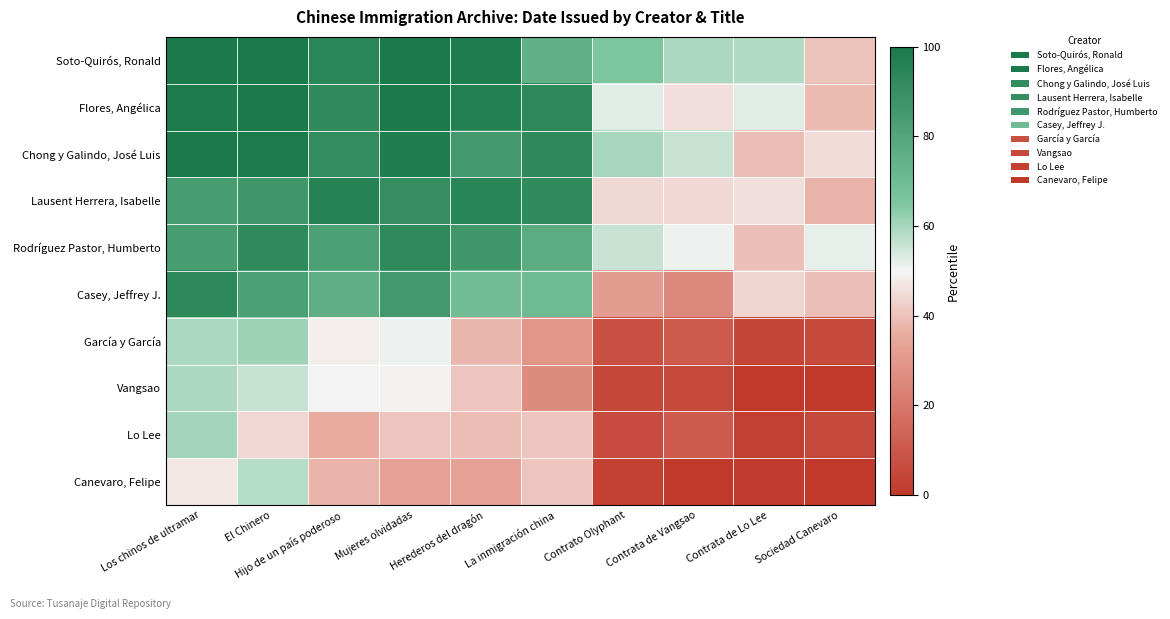

Reading left to right, extract all data points from this chart.

Soto-Quirós, Ronald: Los chinos de ultramar=100.0	El Chinero=100.0	Hijo de un país poderoso=94.3	Mujeres olvidadas=100.0	Herederos del dragón=98.3	La inmigración china=75.0	Contrato Olyphant=65.9	Contrata de Vangsao=59.2	Contrata de Lo Lee=58.6	Sociedad Canevaro=40.5
Flores, Angélica: Los chinos de ultramar=98.7	El Chinero=100.0	Hijo de un país poderoso=92.6	Mujeres olvidadas=100.0	Herederos del dragón=97.0	La inmigración china=93.6	Contrato Olyphant=52.4	Contrata de Vangsao=45.6	Contrata de Lo Lee=52.7	Sociedad Canevaro=38.9
Chong y Galindo, José Luis: Los chinos de ultramar=100.0	El Chinero=99.2	Hijo de un país poderoso=91.7	Mujeres olvidadas=97.7	Herederos del dragón=85.5	La inmigración china=93.2	Contrato Olyphant=59.7	Contrata de Vangsao=55.5	Contrata de Lo Lee=39.4	Sociedad Canevaro=45.0
Lausent Herrera, Isabelle: Los chinos de ultramar=83.6	El Chinero=86.4	Hijo de un país poderoso=95.7	Mujeres olvidadas=90.4	Herederos del dragón=94.8	La inmigración china=92.5	Contrato Olyphant=44.6	Contrata de Vangsao=44.5	Contrata de Lo Lee=45.7	Sociedad Canevaro=37.3
Rodríguez Pastor, Humberto: Los chinos de ultramar=83.9	El Chinero=92.7	Hijo de un país poderoso=82.2	Mujeres olvidadas=92.9	Herederos del dragón=86.6	La inmigración china=77.1	Contrato Olyphant=55.6	Contrata de Vangsao=51.0	Contrata de Lo Lee=39.8	Sociedad Canevaro=51.8
Casey, Jeffrey J.: Los chinos de ultramar=93.1	El Chinero=82.5	Hijo de un país poderoso=75.8	Mujeres olvidadas=85.2	Herederos del dragón=69.5	La inmigración china=70.7	Contrato Olyphant=31.5	Contrata de Vangsao=25.3	Contrata de Lo Lee=43.9	Sociedad Canevaro=39.6
García y García: Los chinos de ultramar=59.0	El Chinero=61.0	Hijo de un país poderoso=48.6	Mujeres olvidadas=50.8	Herederos del dragón=38.0	La inmigración china=29.4	Contrato Olyphant=7.6	Contrata de Vangsao=10.7	Contrata de Lo Lee=4.4	Sociedad Canevaro=5.5
Vangsao: Los chinos de ultramar=59.3	El Chinero=56.0	Hijo de un país poderoso=49.8	Mujeres olvidadas=49.3	Herederos del dragón=40.9	La inmigración china=25.9	Contrato Olyphant=4.8	Contrata de Vangsao=5.1	Contrata de Lo Lee=0.0	Sociedad Canevaro=0.2
Lo Lee: Los chinos de ultramar=60.3	El Chinero=44.5	Hijo de un país poderoso=35.9	Mujeres olvidadas=40.9	Herederos del dragón=39.3	La inmigración china=40.7	Contrato Olyphant=6.5	Contrata de Vangsao=11.1	Contrata de Lo Lee=2.5	Sociedad Canevaro=5.5
Canevaro, Felipe: Los chinos de ultramar=47.6	El Chinero=58.0	Hijo de un país poderoso=37.4	Mujeres olvidadas=33.1	Herederos del dragón=32.9	La inmigración china=41.0	Contrato Olyphant=2.9	Contrata de Vangsao=0.0	Contrata de Lo Lee=1.3	Sociedad Canevaro=0.0